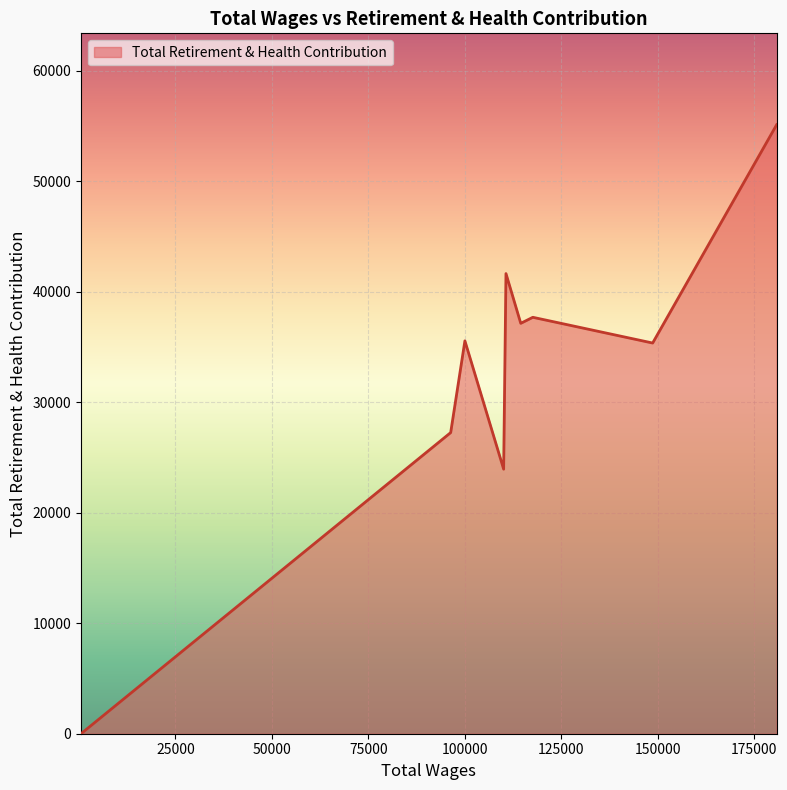

What is the maximum value shown in the chart?

55135